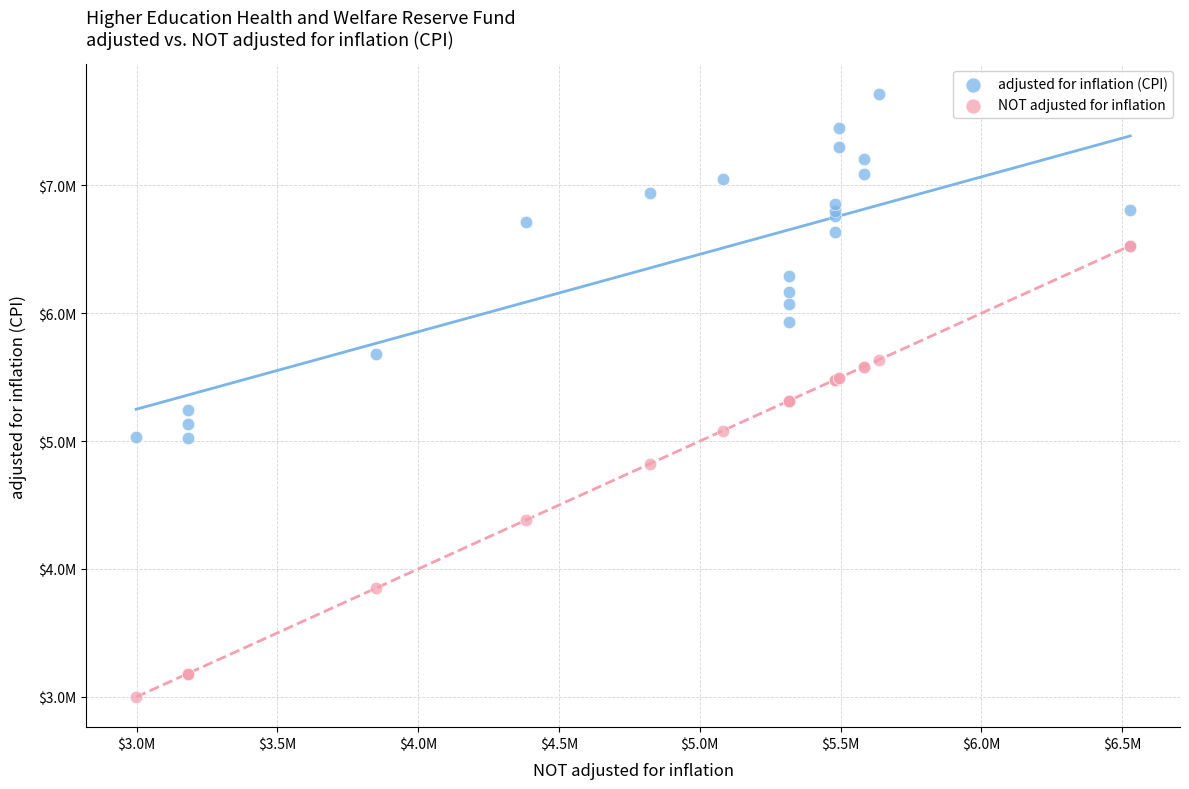

What are all the series names shown in the legend?

adjusted for inflation (CPI), NOT adjusted for inflation